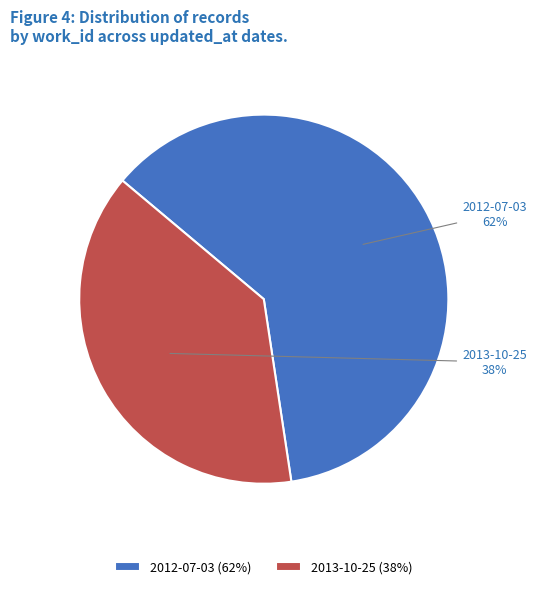

How many slices are in this pie chart?

2